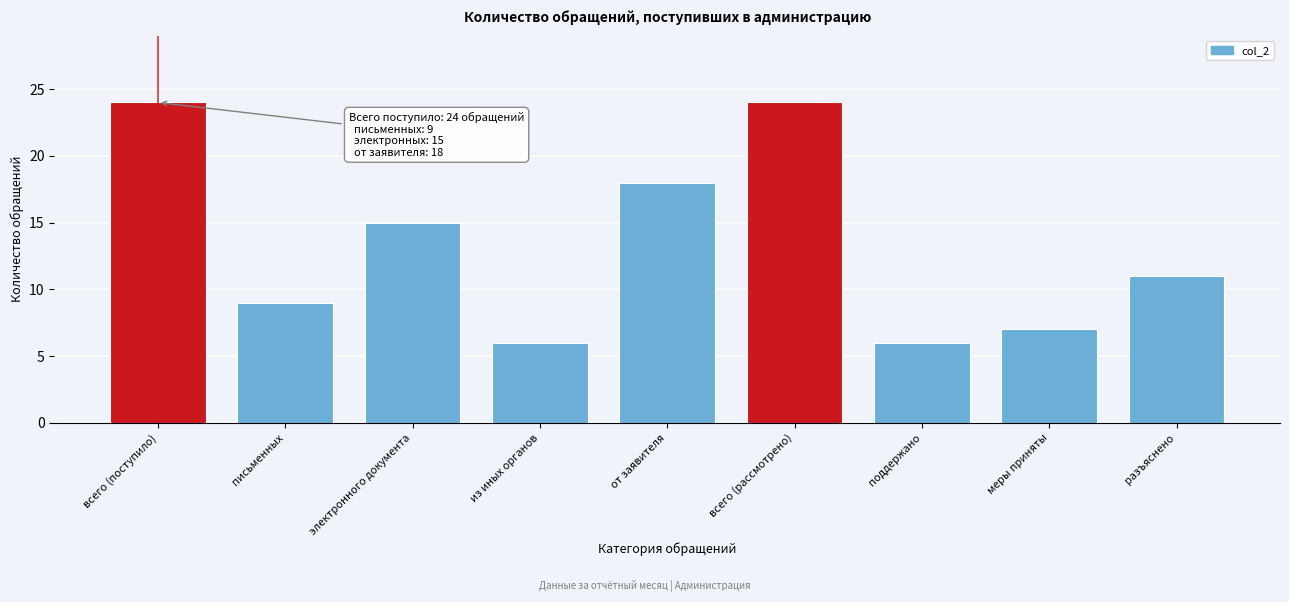

Reading right to left, transcribe all the data shown in this chart.

разъяснено=11	меры приняты=7	поддержано=6	всего (рассмотрено)=24	от заявителя=18	из иных органов=6	электронного документа=15	письменных=9	всего (поступило)=24